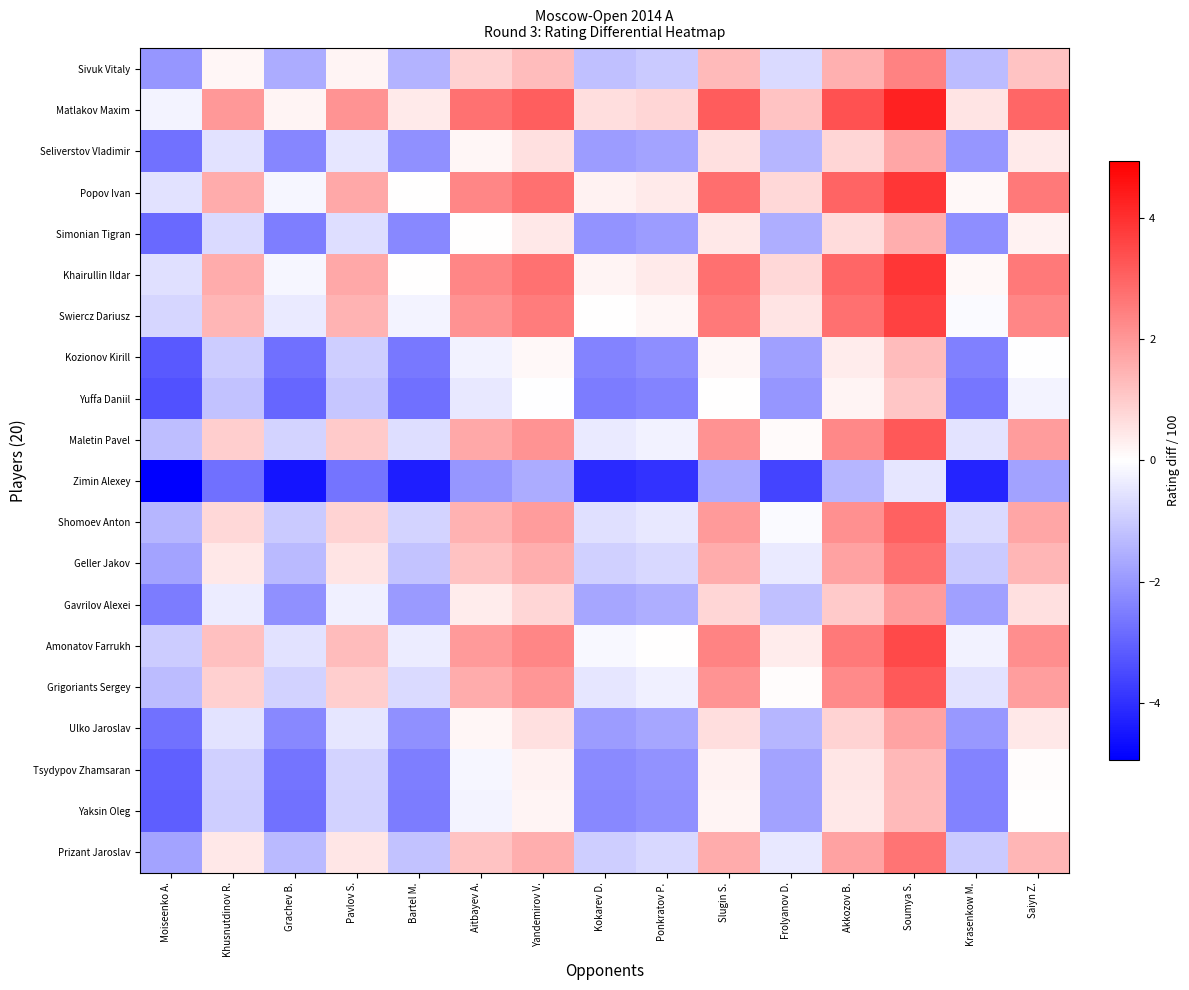

Reading right to left, extract all data points from this chart.

Sivuk Vitaly: Saiyn Z.=1.1	Krasenkow M.=-1.3	Soumya S.=2.4	Akkozov B.=1.5	Frolyanov D.=-0.7	Slugin S.=1.3	Ponkratov P.=-1.0	Kokarev D.=-1.2	Yandemirov V.=1.3	Aitbayev A.=0.9	Bartel M.=-1.4	Pavlov S.=0.2	Grachev B.=-1.6	Khusnutdinov R.=0.2	Moiseenko A.=-2.0
Matlakov Maxim: Saiyn Z.=3.0	Krasenkow M.=0.5	Soumya S.=4.3	Akkozov B.=3.4	Frolyanov D.=1.1	Slugin S.=3.1	Ponkratov P.=0.8	Kokarev D.=0.6	Yandemirov V.=3.1	Aitbayev A.=2.7	Bartel M.=0.4	Pavlov S.=2.0	Grachev B.=0.2	Khusnutdinov R.=2.0	Moiseenko A.=-0.2
Seliverstov Vladimir: Saiyn Z.=0.4	Krasenkow M.=-2.0	Soumya S.=1.7	Akkozov B.=0.8	Frolyanov D.=-1.4	Slugin S.=0.6	Ponkratov P.=-1.8	Kokarev D.=-1.9	Yandemirov V.=0.6	Aitbayev A.=0.2	Bartel M.=-2.1	Pavlov S.=-0.5	Grachev B.=-2.3	Khusnutdinov R.=-0.6	Moiseenko A.=-2.7
Popov Ivan: Saiyn Z.=2.6	Krasenkow M.=0.1	Soumya S.=3.9	Akkozov B.=3.0	Frolyanov D.=0.8	Slugin S.=2.8	Ponkratov P.=0.4	Kokarev D.=0.2	Yandemirov V.=2.8	Aitbayev A.=2.3	Bartel M.=0.0	Pavlov S.=1.7	Grachev B.=-0.2	Khusnutdinov R.=1.6	Moiseenko A.=-0.6
Simonian Tigran: Saiyn Z.=0.3	Krasenkow M.=-2.2	Soumya S.=1.6	Akkozov B.=0.7	Frolyanov D.=-1.6	Slugin S.=0.5	Ponkratov P.=-1.9	Kokarev D.=-2.1	Yandemirov V.=0.4	Aitbayev A.=0.0	Bartel M.=-2.3	Pavlov S.=-0.6	Grachev B.=-2.5	Khusnutdinov R.=-0.7	Moiseenko A.=-2.9
Khairullin Ildar: Saiyn Z.=2.6	Krasenkow M.=0.1	Soumya S.=3.9	Akkozov B.=3.0	Frolyanov D.=0.7	Slugin S.=2.8	Ponkratov P.=0.4	Kokarev D.=0.2	Yandemirov V.=2.7	Aitbayev A.=2.3	Bartel M.=0.0	Pavlov S.=1.7	Grachev B.=-0.2	Khusnutdinov R.=1.6	Moiseenko A.=-0.6
Swiercz Dariusz: Saiyn Z.=2.4	Krasenkow M.=-0.1	Soumya S.=3.7	Akkozov B.=2.8	Frolyanov D.=0.5	Slugin S.=2.5	Ponkratov P.=0.2	Kokarev D.=0.0	Yandemirov V.=2.5	Aitbayev A.=2.1	Bartel M.=-0.2	Pavlov S.=1.4	Grachev B.=-0.4	Khusnutdinov R.=1.4	Moiseenko A.=-0.8
Kozionov Kirill: Saiyn Z.=-0.0	Krasenkow M.=-2.5	Soumya S.=1.3	Akkozov B.=0.4	Frolyanov D.=-1.9	Slugin S.=0.2	Ponkratov P.=-2.2	Kokarev D.=-2.4	Yandemirov V.=0.1	Aitbayev A.=-0.3	Bartel M.=-2.6	Pavlov S.=-0.9	Grachev B.=-2.8	Khusnutdinov R.=-1.0	Moiseenko A.=-3.2
Yuffa Daniil: Saiyn Z.=-0.2	Krasenkow M.=-2.6	Soumya S.=1.1	Akkozov B.=0.2	Frolyanov D.=-2.0	Slugin S.=0.0	Ponkratov P.=-2.4	Kokarev D.=-2.5	Yandemirov V.=-0.0	Aitbayev A.=-0.4	Bartel M.=-2.8	Pavlov S.=-1.1	Grachev B.=-2.9	Khusnutdinov R.=-1.2	Moiseenko A.=-3.4
Maletin Pavel: Saiyn Z.=1.9	Krasenkow M.=-0.5	Soumya S.=3.2	Akkozov B.=2.3	Frolyanov D.=0.1	Slugin S.=2.1	Ponkratov P.=-0.2	Kokarev D.=-0.4	Yandemirov V.=2.1	Aitbayev A.=1.7	Bartel M.=-0.7	Pavlov S.=1.0	Grachev B.=-0.8	Khusnutdinov R.=0.9	Moiseenko A.=-1.2
Zimin Alexey: Saiyn Z.=-1.8	Krasenkow M.=-4.2	Soumya S.=-0.5	Akkozov B.=-1.4	Frolyanov D.=-3.6	Slugin S.=-1.6	Ponkratov P.=-4.0	Kokarev D.=-4.1	Yandemirov V.=-1.6	Aitbayev A.=-2.0	Bartel M.=-4.3	Pavlov S.=-2.7	Grachev B.=-4.5	Khusnutdinov R.=-2.8	Moiseenko A.=-4.9
Shomoev Anton: Saiyn Z.=1.7	Krasenkow M.=-0.7	Soumya S.=3.0	Akkozov B.=2.1	Frolyanov D.=-0.1	Slugin S.=1.9	Ponkratov P.=-0.4	Kokarev D.=-0.6	Yandemirov V.=1.9	Aitbayev A.=1.5	Bartel M.=-0.8	Pavlov S.=0.8	Grachev B.=-1.0	Khusnutdinov R.=0.8	Moiseenko A.=-1.4
Geller Jakov: Saiyn Z.=1.4	Krasenkow M.=-1.0	Soumya S.=2.7	Akkozov B.=1.8	Frolyanov D.=-0.4	Slugin S.=1.6	Ponkratov P.=-0.8	Kokarev D.=-0.9	Yandemirov V.=1.6	Aitbayev A.=1.2	Bartel M.=-1.1	Pavlov S.=0.5	Grachev B.=-1.3	Khusnutdinov R.=0.5	Moiseenko A.=-1.7
Gavrilov Alexei: Saiyn Z.=0.6	Krasenkow M.=-1.8	Soumya S.=1.9	Akkozov B.=1.0	Frolyanov D.=-1.2	Slugin S.=0.8	Ponkratov P.=-1.6	Kokarev D.=-1.7	Yandemirov V.=0.8	Aitbayev A.=0.4	Bartel M.=-1.9	Pavlov S.=-0.3	Grachev B.=-2.1	Khusnutdinov R.=-0.3	Moiseenko A.=-2.5
Amonatov Farrukh: Saiyn Z.=2.2	Krasenkow M.=-0.2	Soumya S.=3.5	Akkozov B.=2.6	Frolyanov D.=0.4	Slugin S.=2.4	Ponkratov P.=0.0	Kokarev D.=-0.1	Yandemirov V.=2.4	Aitbayev A.=1.9	Bartel M.=-0.4	Pavlov S.=1.3	Grachev B.=-0.6	Khusnutdinov R.=1.2	Moiseenko A.=-1.0
Grigoriants Sergey: Saiyn Z.=1.9	Krasenkow M.=-0.6	Soumya S.=3.2	Akkozov B.=2.3	Frolyanov D.=0.0	Slugin S.=2.1	Ponkratov P.=-0.3	Kokarev D.=-0.5	Yandemirov V.=2.0	Aitbayev A.=1.6	Bartel M.=-0.7	Pavlov S.=1.0	Grachev B.=-0.9	Khusnutdinov R.=0.9	Moiseenko A.=-1.3
Ulko Jaroslav: Saiyn Z.=0.4	Krasenkow M.=-2.0	Soumya S.=1.7	Akkozov B.=0.8	Frolyanov D.=-1.4	Slugin S.=0.6	Ponkratov P.=-1.7	Kokarev D.=-1.9	Yandemirov V.=0.6	Aitbayev A.=0.2	Bartel M.=-2.1	Pavlov S.=-0.5	Grachev B.=-2.3	Khusnutdinov R.=-0.5	Moiseenko A.=-2.7
Tsydypov Zhamsaran: Saiyn Z.=0.1	Krasenkow M.=-2.4	Soumya S.=1.4	Akkozov B.=0.5	Frolyanov D.=-1.8	Slugin S.=0.3	Ponkratov P.=-2.1	Kokarev D.=-2.3	Yandemirov V.=0.2	Aitbayev A.=-0.2	Bartel M.=-2.5	Pavlov S.=-0.8	Grachev B.=-2.7	Khusnutdinov R.=-0.9	Moiseenko A.=-3.1
Yaksin Oleg: Saiyn Z.=0.0	Krasenkow M.=-2.4	Soumya S.=1.3	Akkozov B.=0.4	Frolyanov D.=-1.8	Slugin S.=0.2	Ponkratov P.=-2.1	Kokarev D.=-2.3	Yandemirov V.=0.2	Aitbayev A.=-0.2	Bartel M.=-2.5	Pavlov S.=-0.9	Grachev B.=-2.7	Khusnutdinov R.=-0.9	Moiseenko A.=-3.1
Prizant Jaroslav: Saiyn Z.=1.4	Krasenkow M.=-1.0	Soumya S.=2.7	Akkozov B.=1.8	Frolyanov D.=-0.4	Slugin S.=1.6	Ponkratov P.=-0.8	Kokarev D.=-0.9	Yandemirov V.=1.6	Aitbayev A.=1.1	Bartel M.=-1.2	Pavlov S.=0.5	Grachev B.=-1.4	Khusnutdinov R.=0.4	Moiseenko A.=-1.8